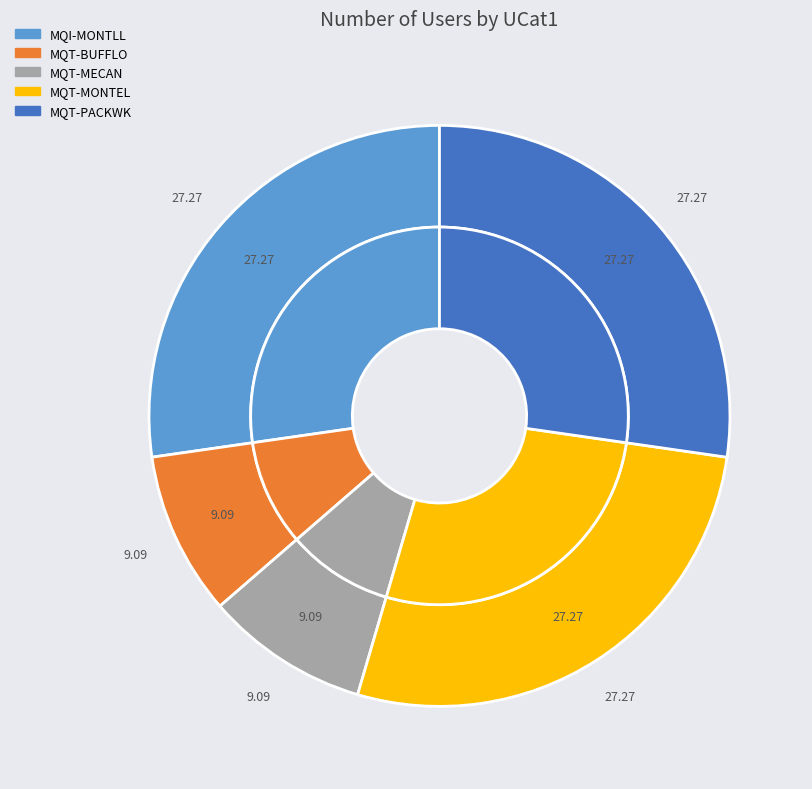

Is it true that MQT-PACKWK is 27% of the pie?

True